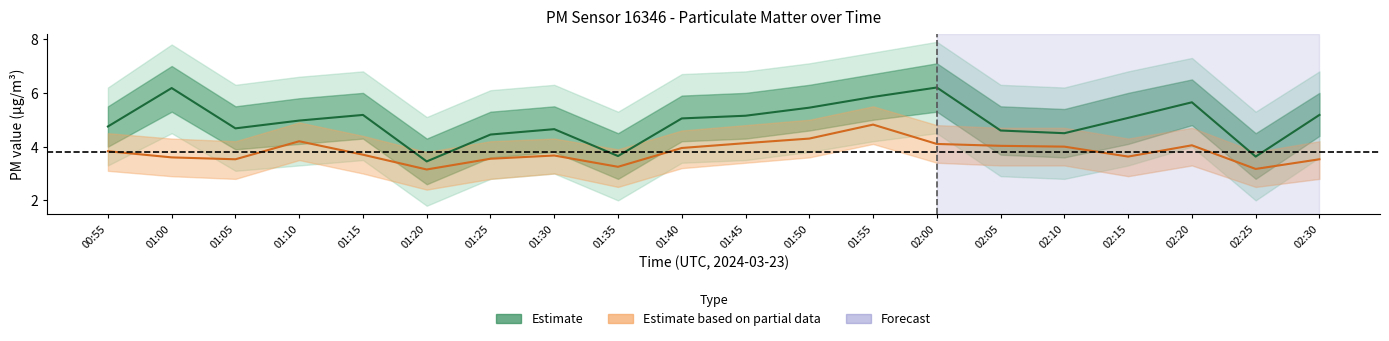

Where is the first local maximum for P1 (PM10)?

01:00